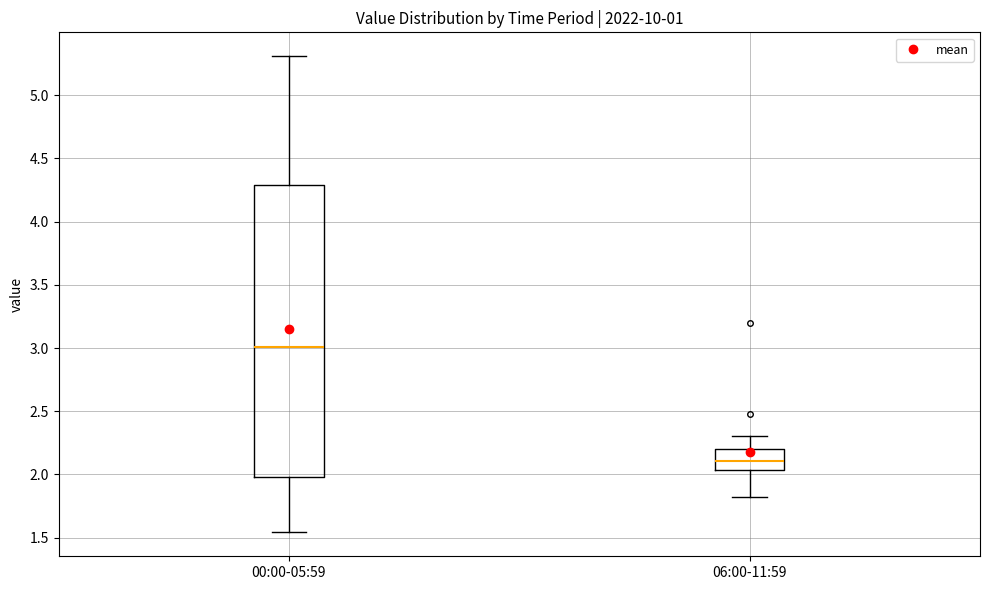

Which box's median line is the lowest?

06:00-11:59